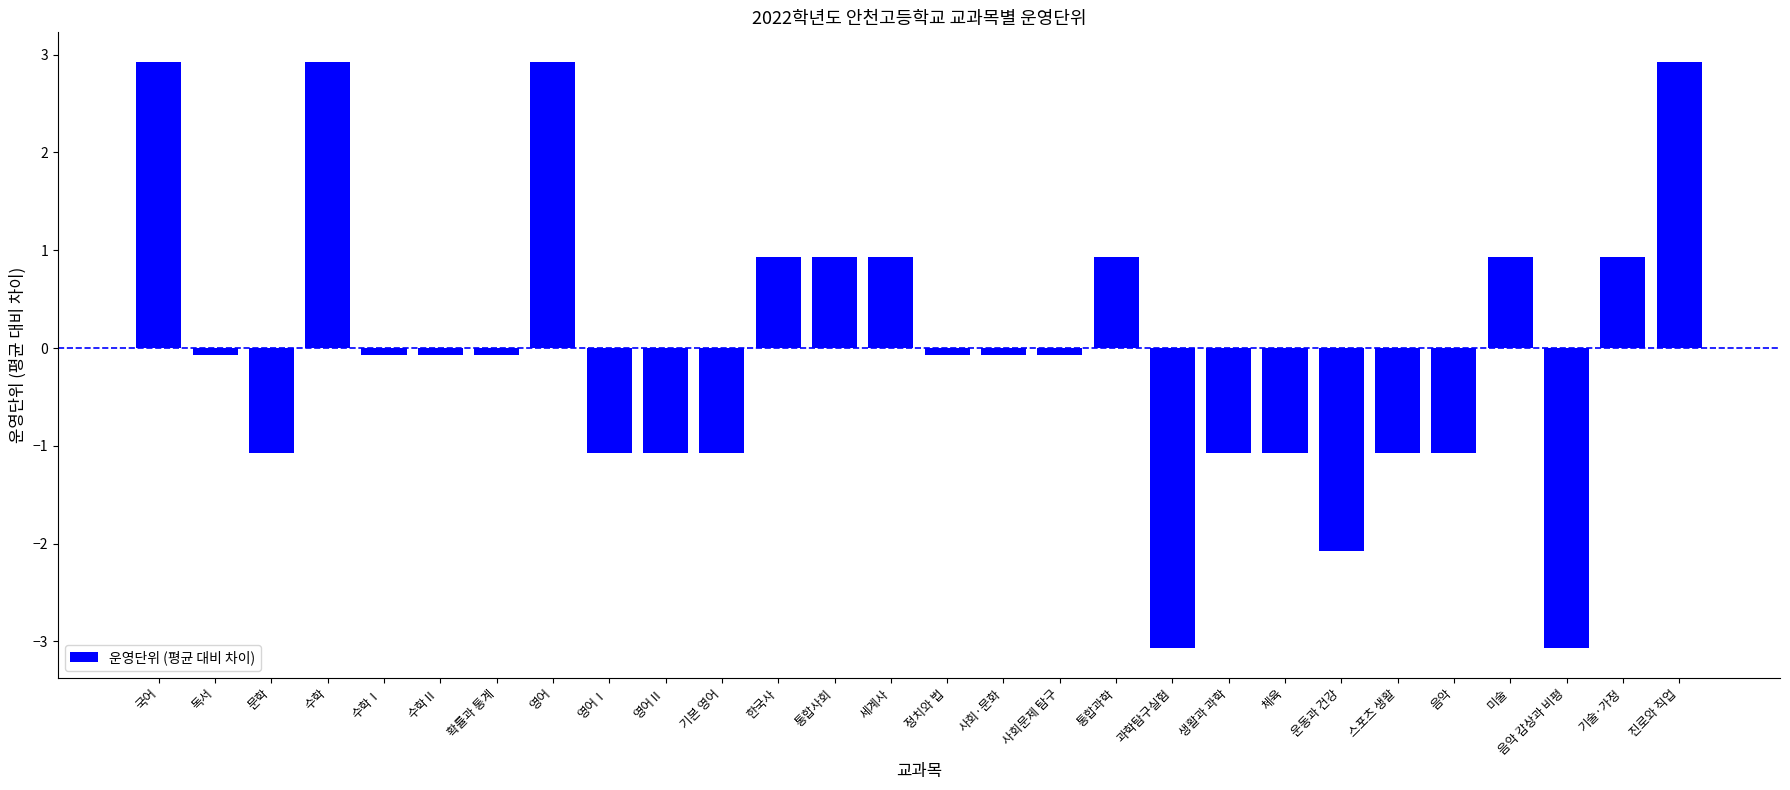

What is the value of the 16th bar from the left?

-0.1